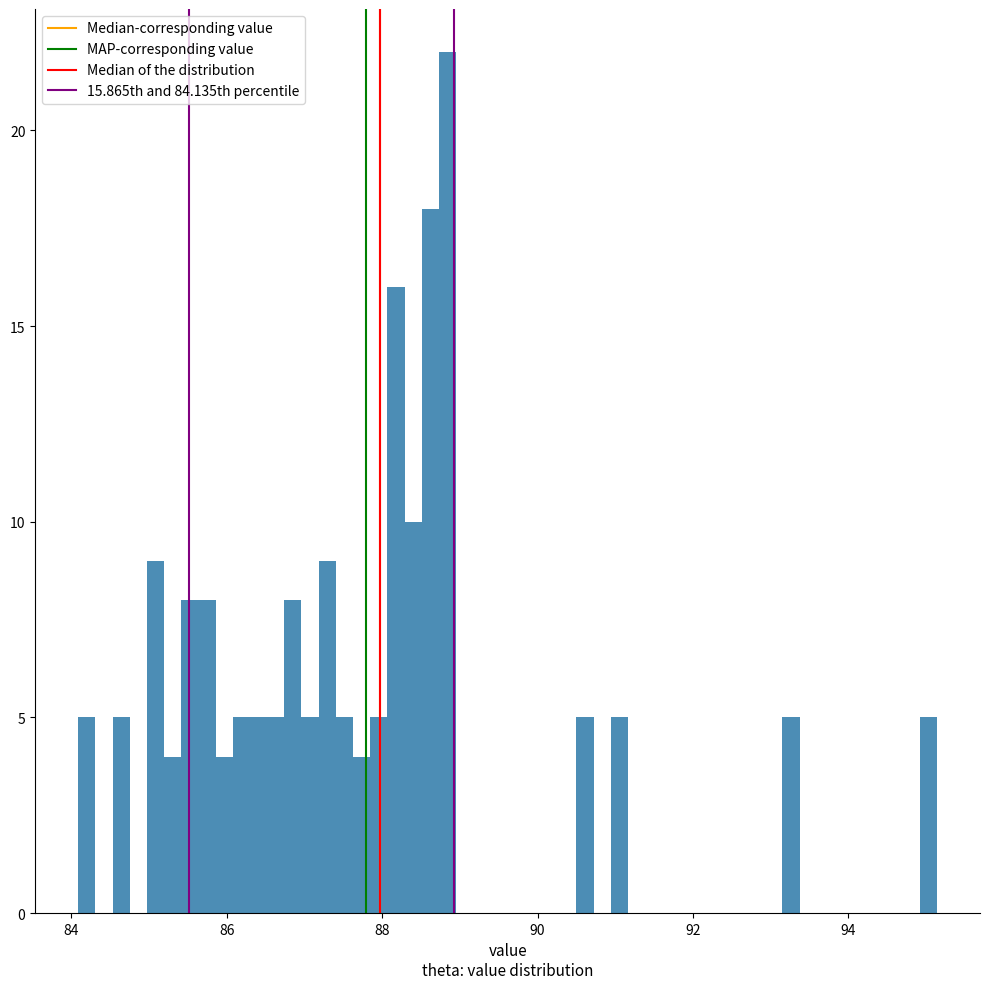

Around what value on the x-axis is the tallest bar? Give the approximate position of its centre, as read against the axis.

88.8